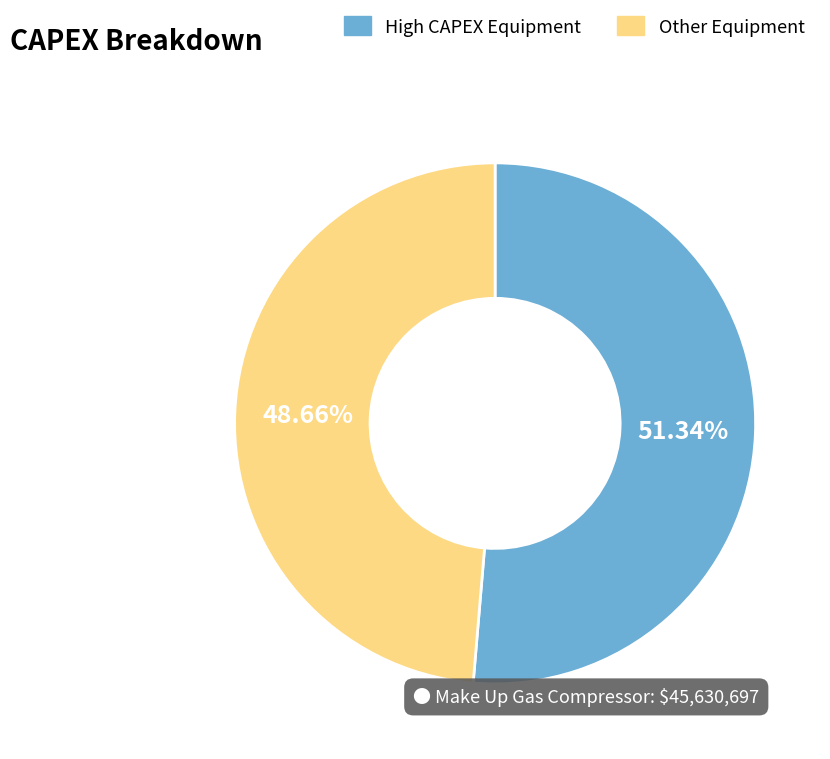

Count the number of slices in the pie.

2